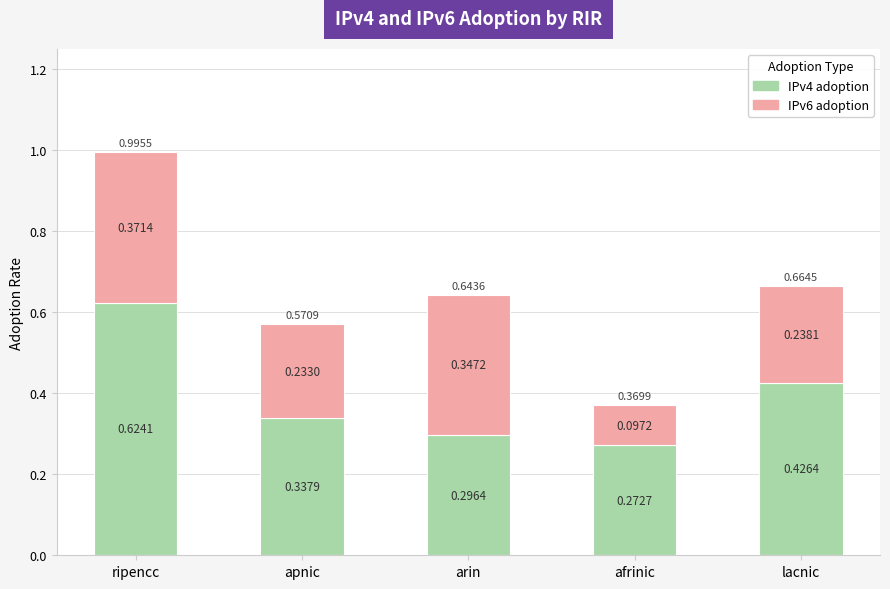

Count the number of data series in this chart.

2